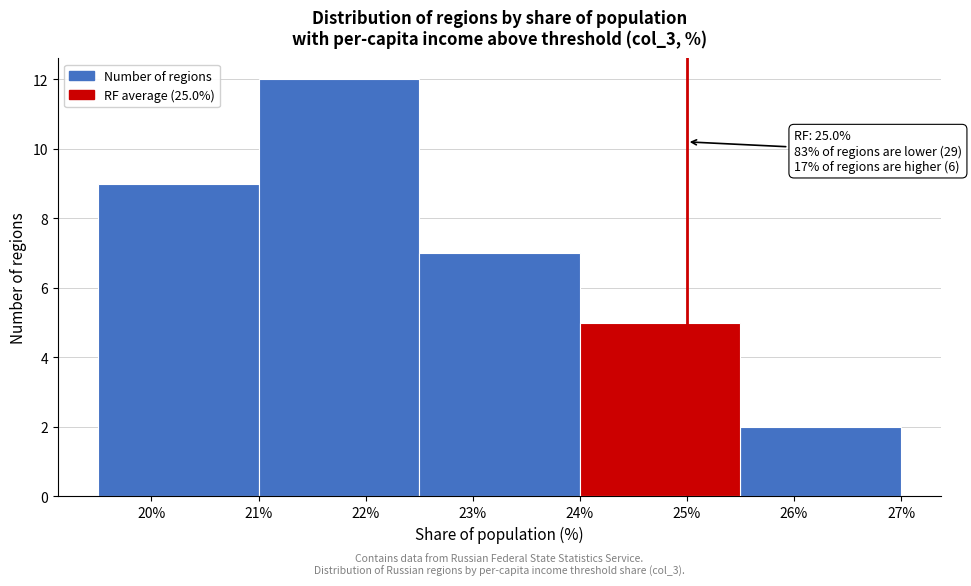

Which range on the x-axis has the tallest bar?

21.0 to 22.5